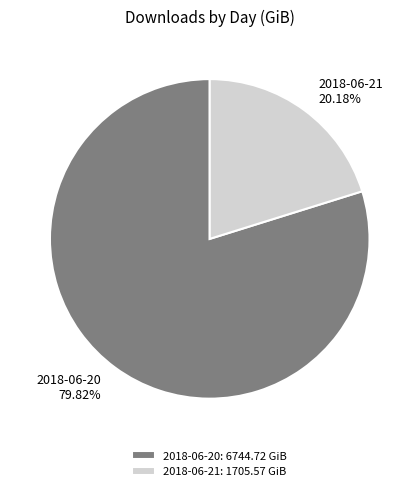

What is the majority slice?

2018-06-20